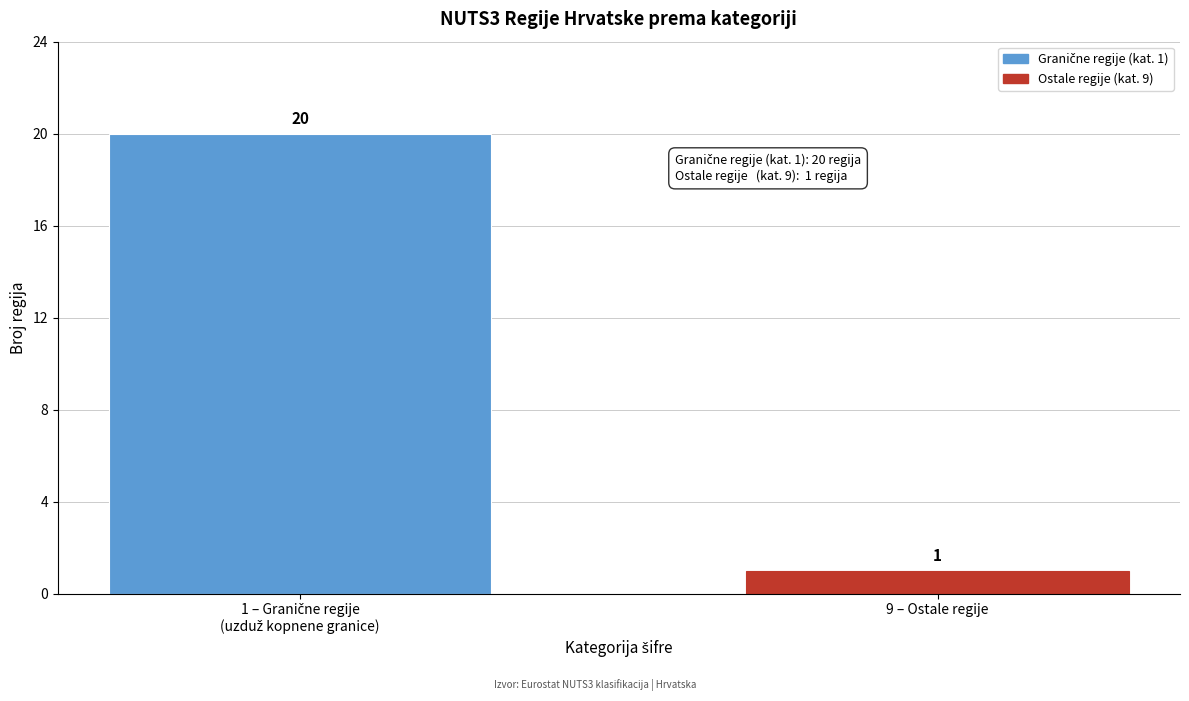

Reading left to right, extract all data points from this chart.

20	1